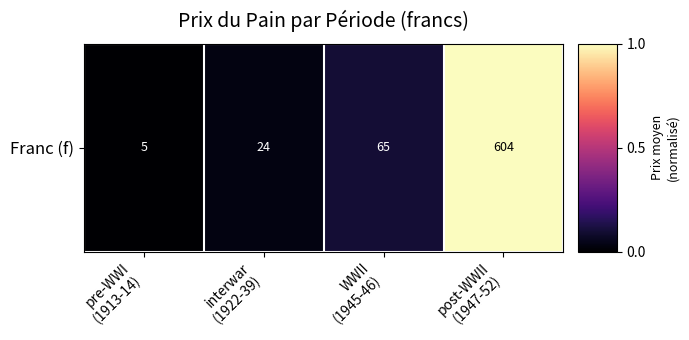

Which label corresponds to the smallest value in the chart?

pre-WWI
(1913-14)